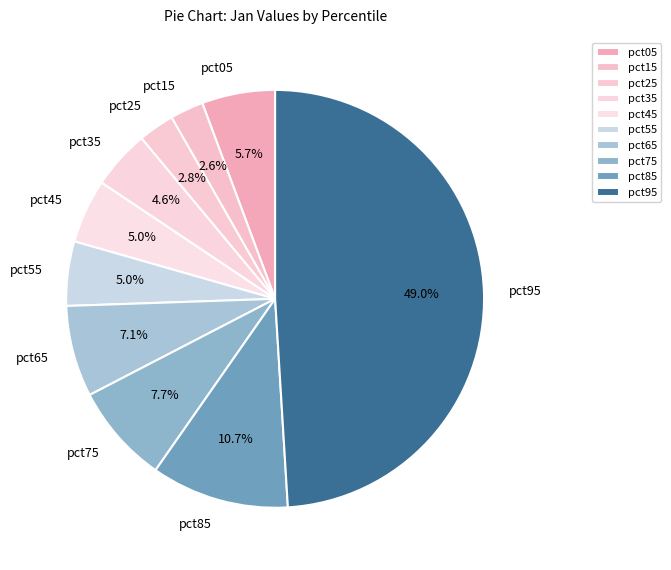

Which slice is the largest?

pct95